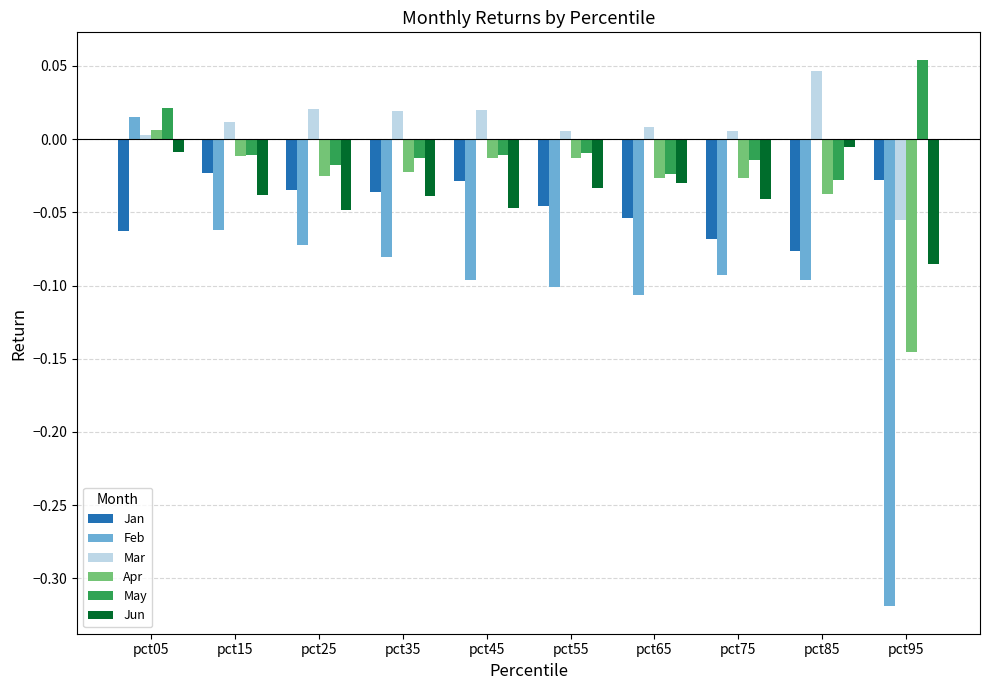

What are all the series names shown in the legend?

Jan, Feb, Mar, Apr, May, Jun